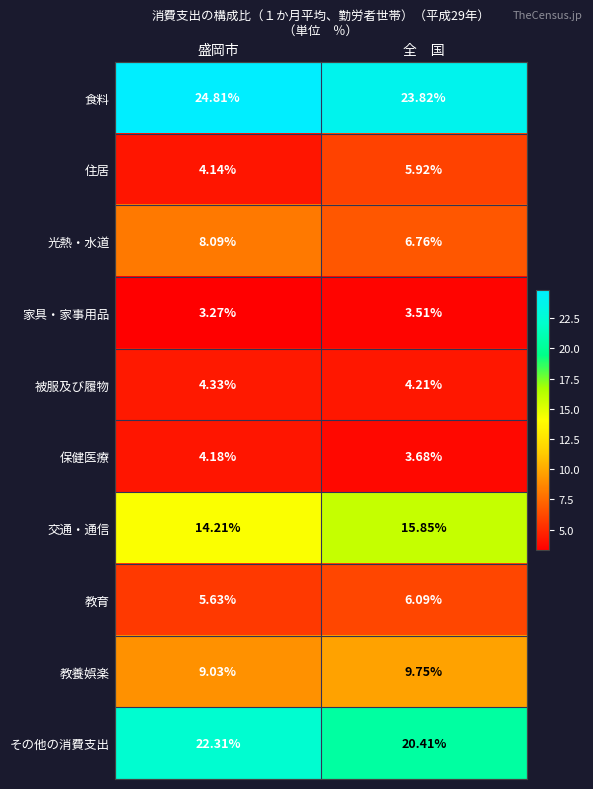

Rank the series by their maximum value, from highest to lowest.

食料, その他の消費支出, 交通・通信, 教養娯楽, 光熱・水道, 教育, 住居, 被服及び履物, 保健医療, 家具・家事用品